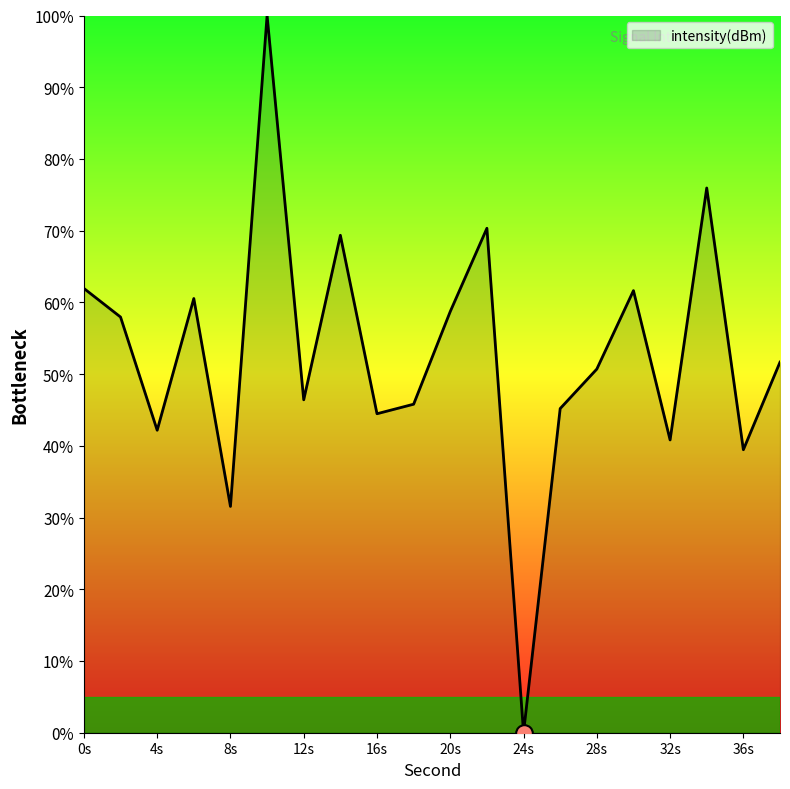

What is the maximum value shown in the chart?

100.0